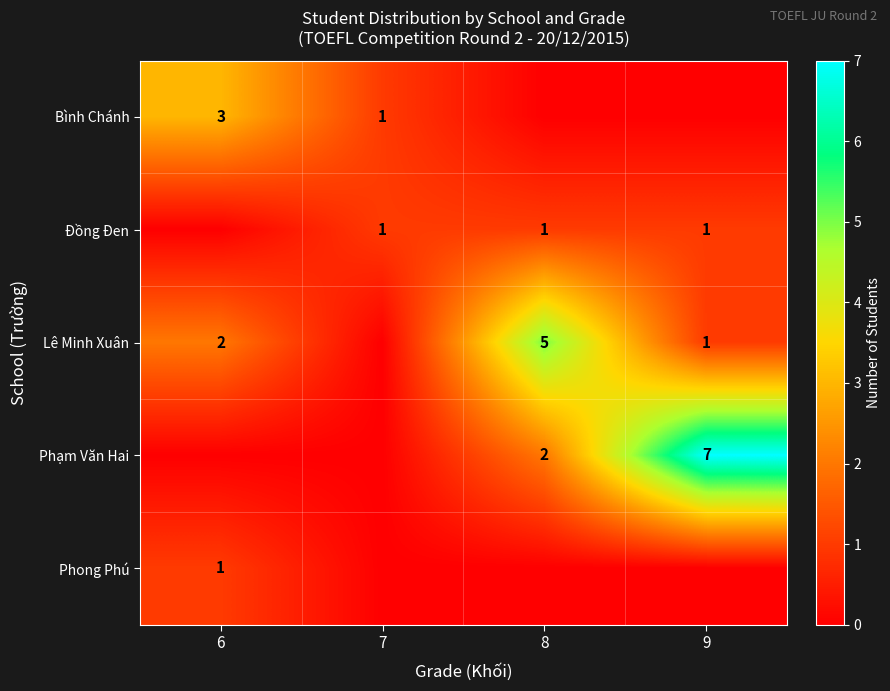

What is the sum of the Lê Minh Xuân values at 8 and 9?

6